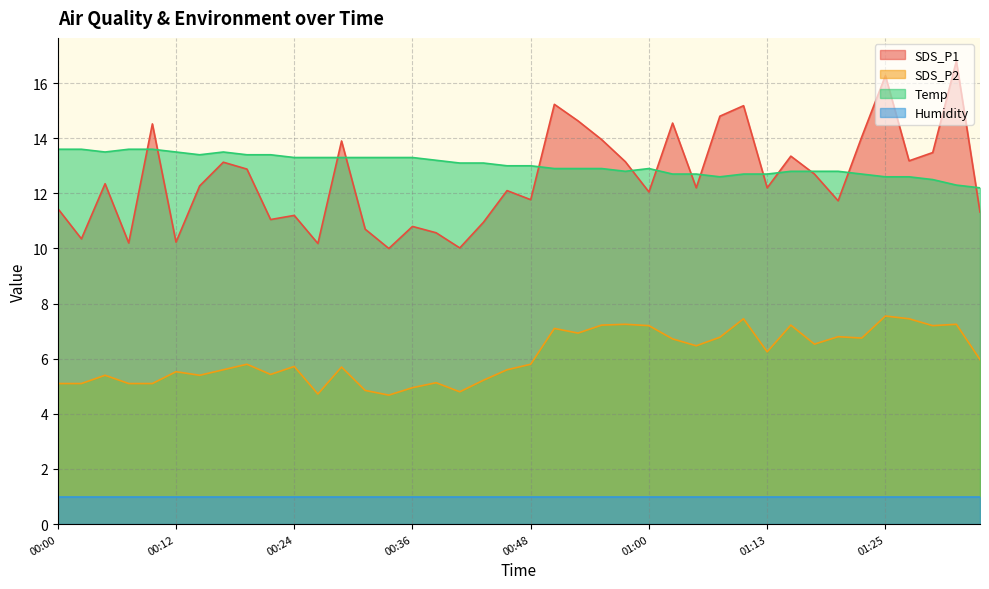

What is the difference between the SDS_P1 values at 00:43 and 00:36?

0.1